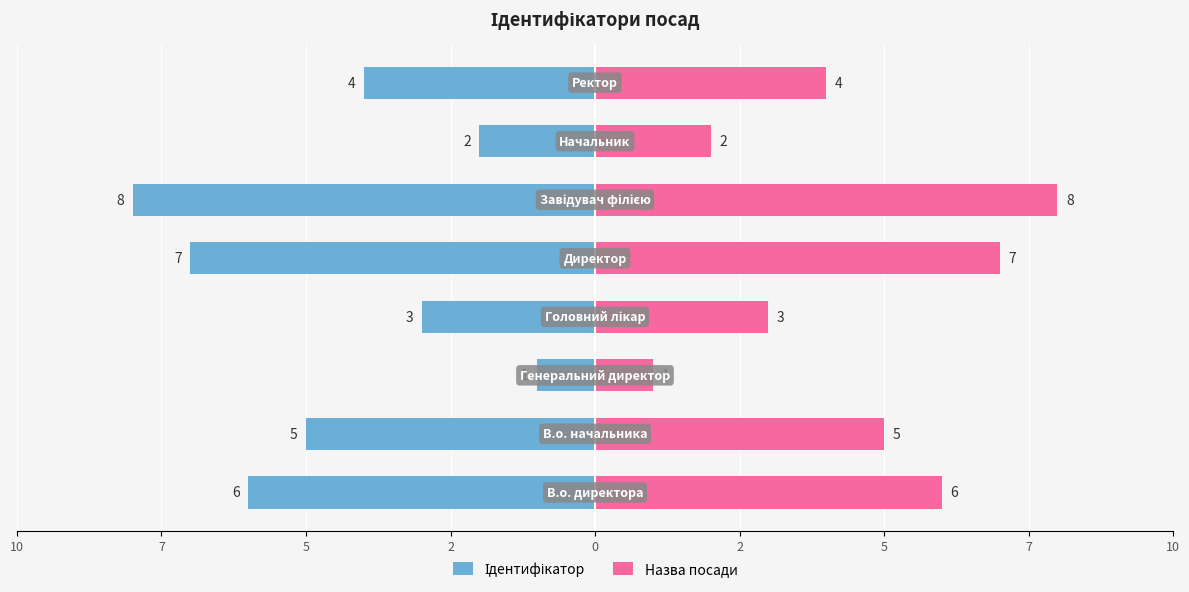

How many categories are shown in the chart?

8